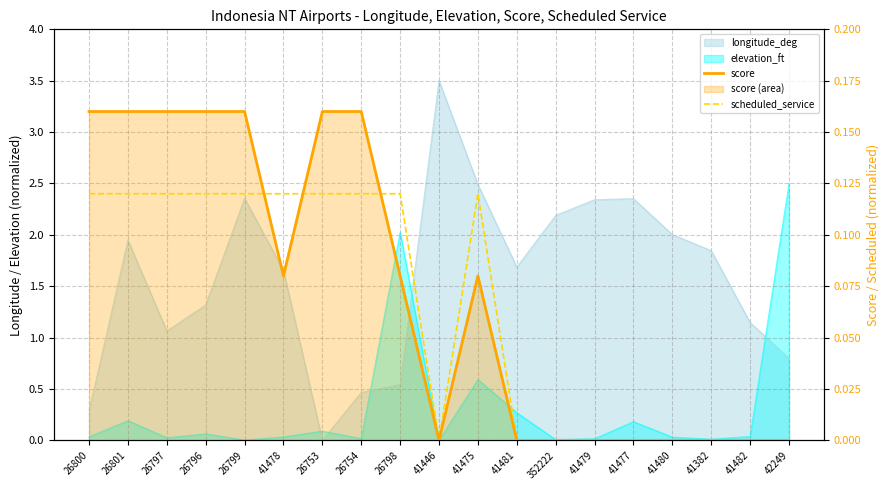

At which category does score reach its first local valley?

41478